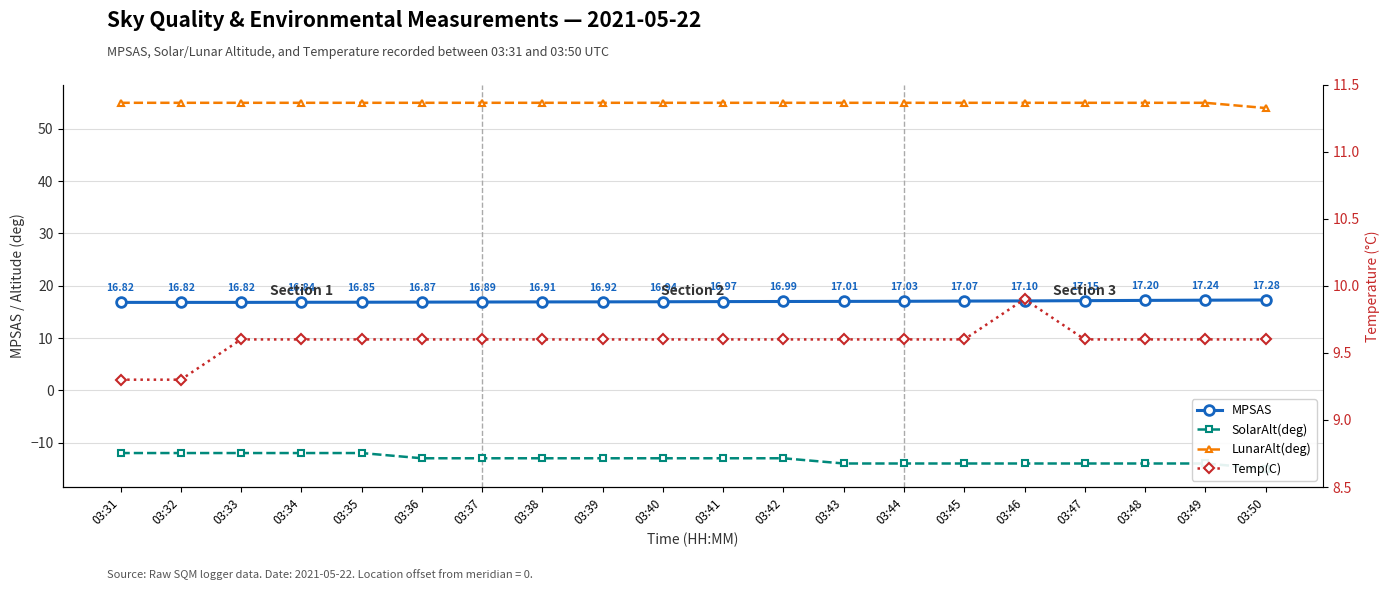

Which series changed the most between 03:31 and 03:41?

SolarAlt(deg)